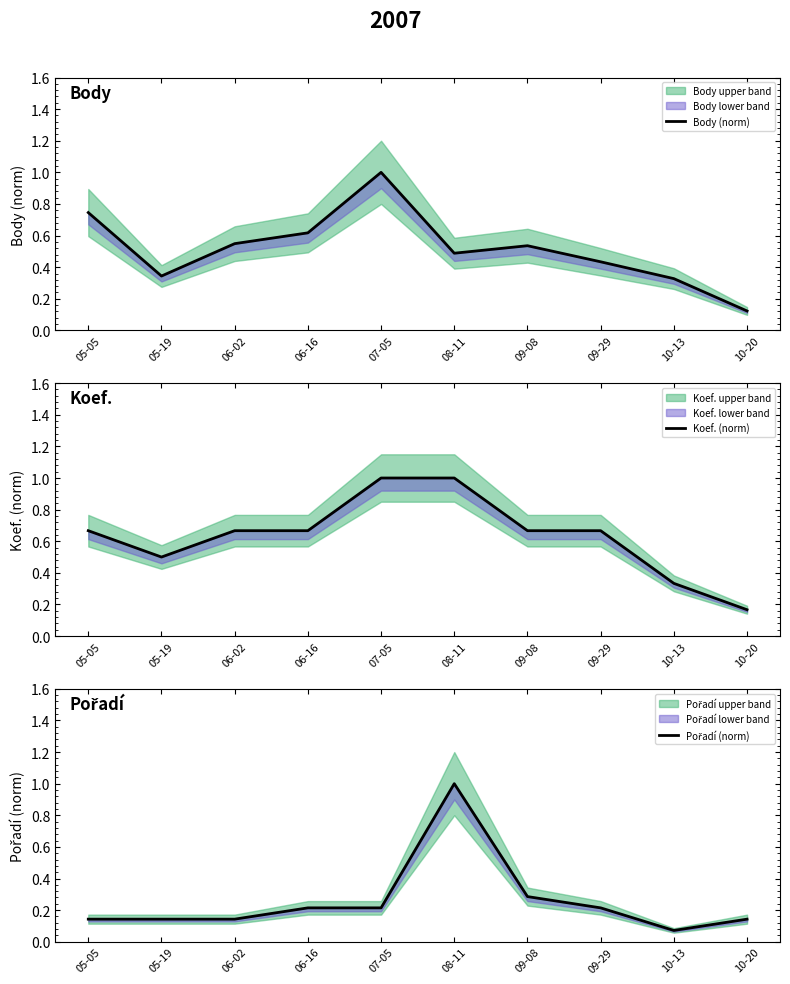

Does the chart have visible grid lines?

No